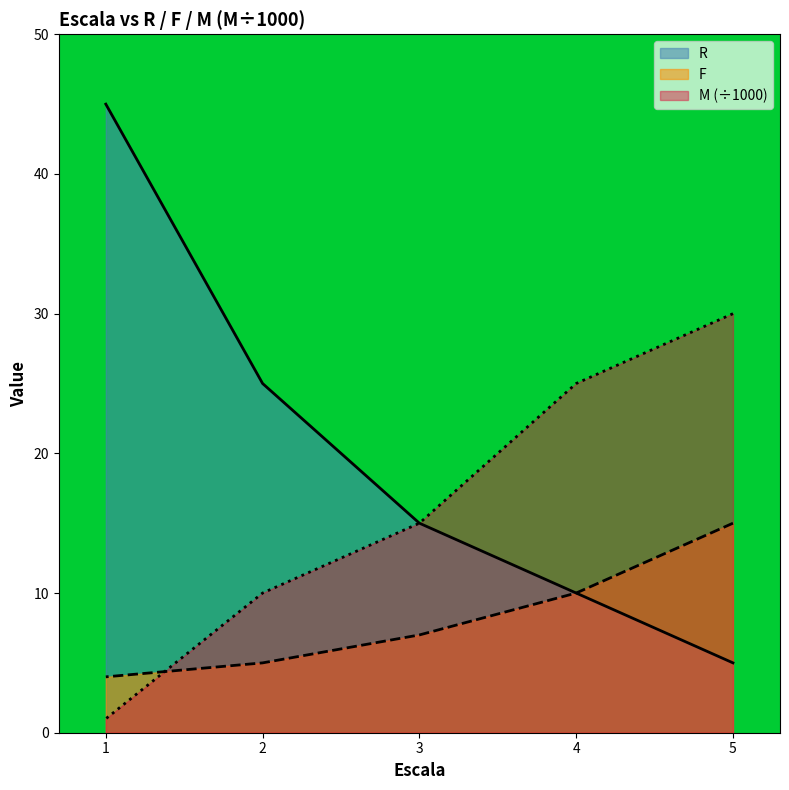

True or false: F and M cross at least once.

True